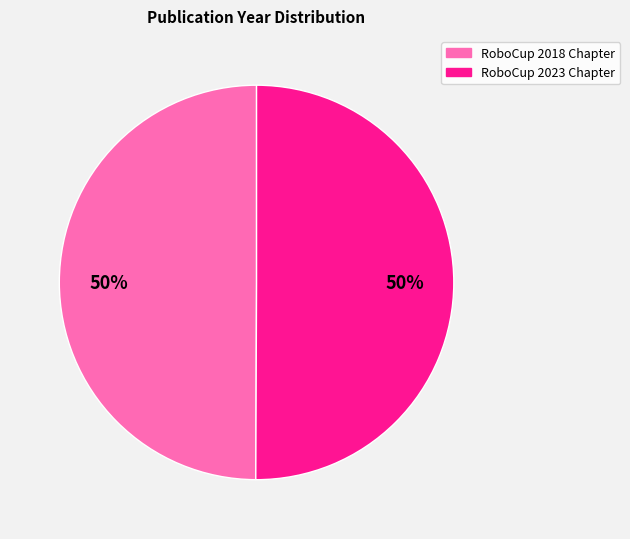

What percentage is the RoboCup 2023 Chapter slice, to the nearest percent?

50%